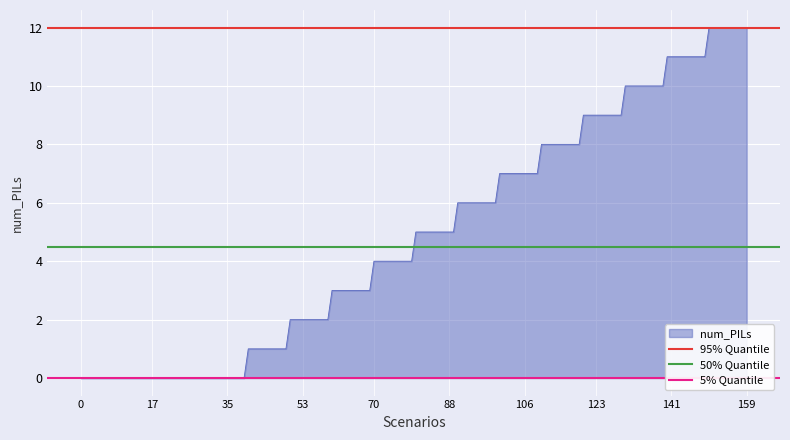

Is the value of 50% Quantile at 17 greater than the value of 95% Quantile at 17?

No